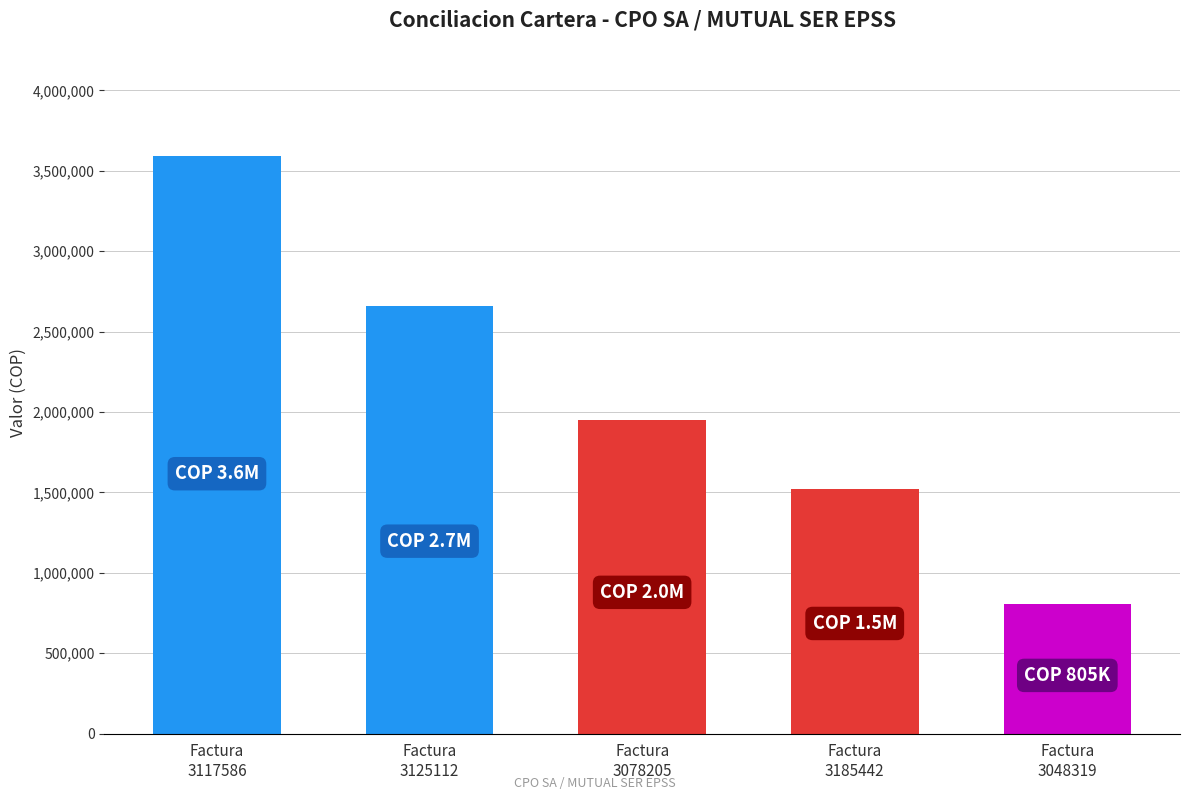

What is the difference between the maximum and minimum values?

2786634